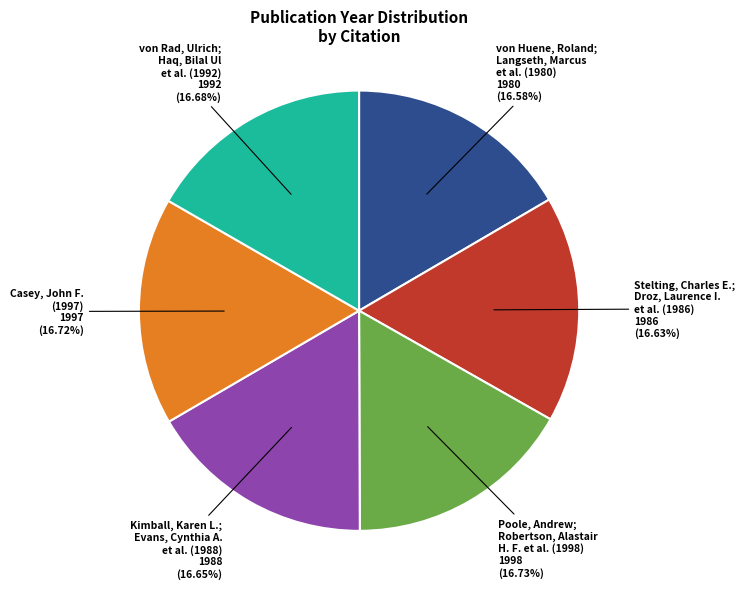

Is there any slice that represents more than half of the pie?

No